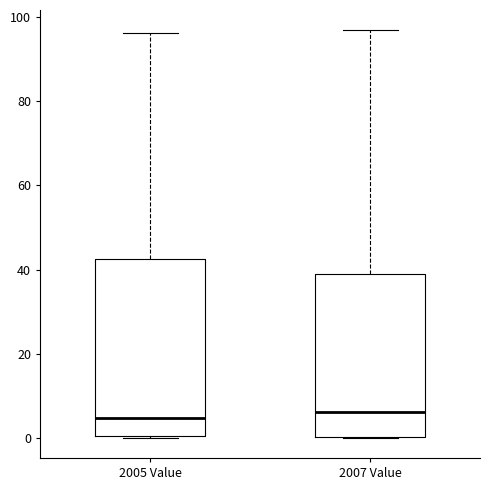

Where does the median line of the box for 2007 Value sit on the y-axis? The values are not printed on the chart, so give them approximately, as read against the axis.

6